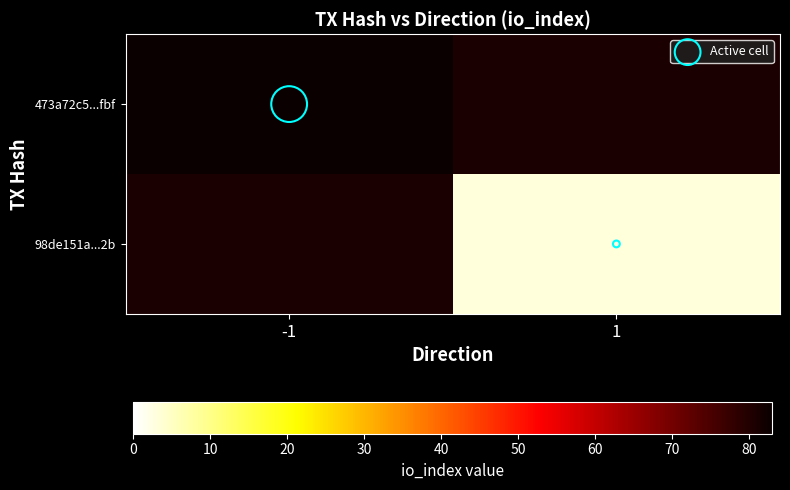

The 98de151a...2b series shows 4.0 at 1. True or false?

False